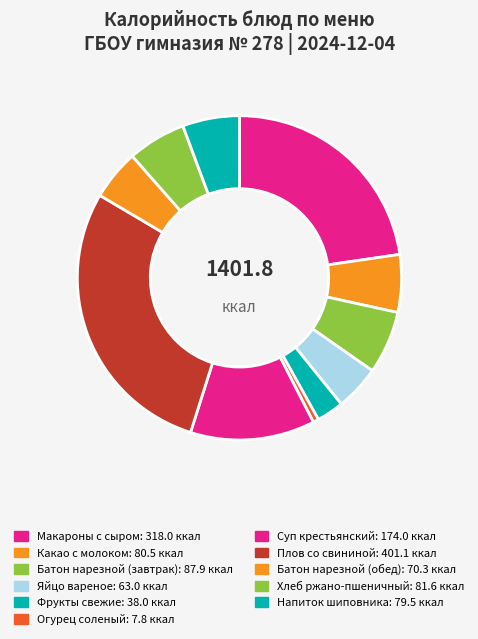

True or false: Макароны с сыром accounts for 23% of the total.

True